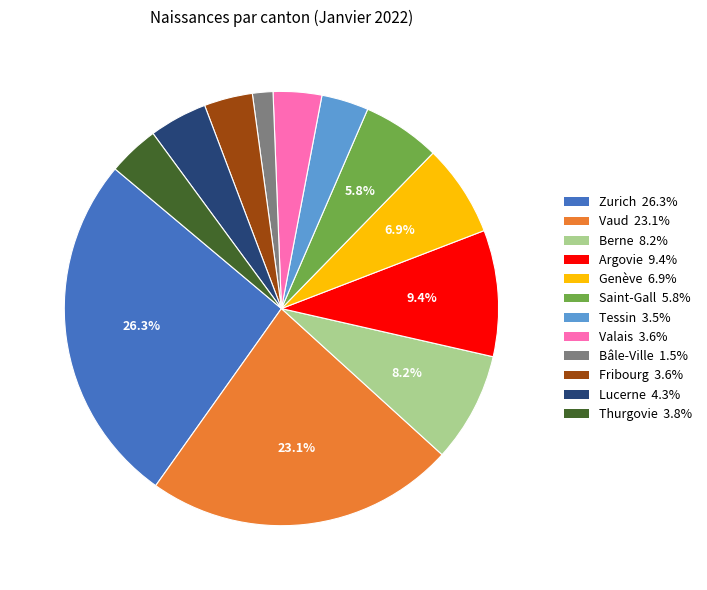

What is the smallest slice in the pie chart?

Bâle-Ville